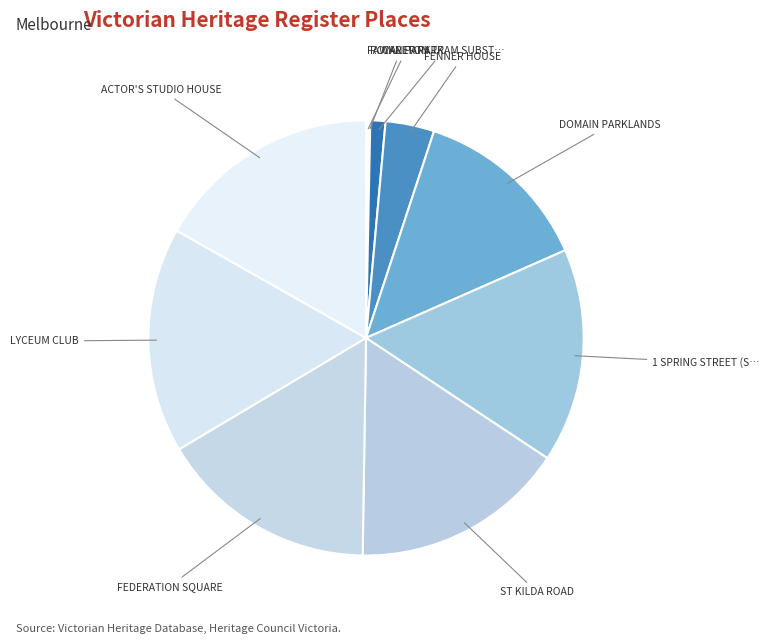

Which slice is the smallest?

FAWKNER PARK